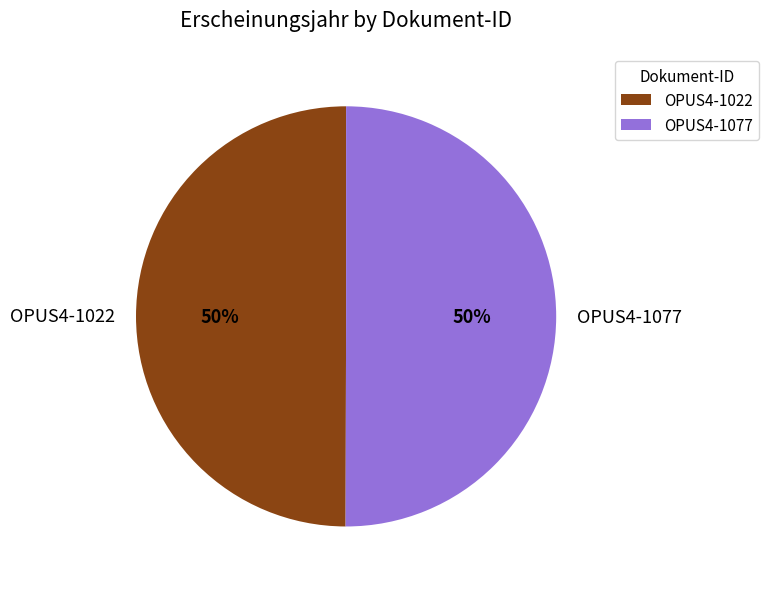

True or false: OPUS4-1022 accounts for 63% of the total.

False